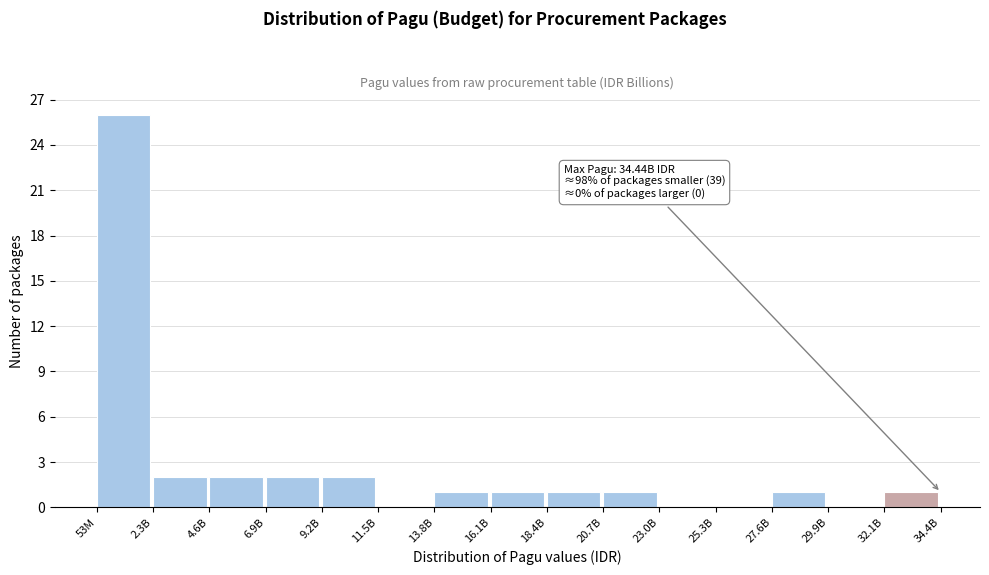

Reading left to right, list all the values displayed in this chart.

53M=26	2.3B=2	4.6B=2	6.9B=2	9.2B=2	11.5B=0	13.8B=1	16.1B=1	18.4B=1	20.7B=1	23.0B=0	25.3B=0	27.6B=1	29.9B=0	32.1B=1